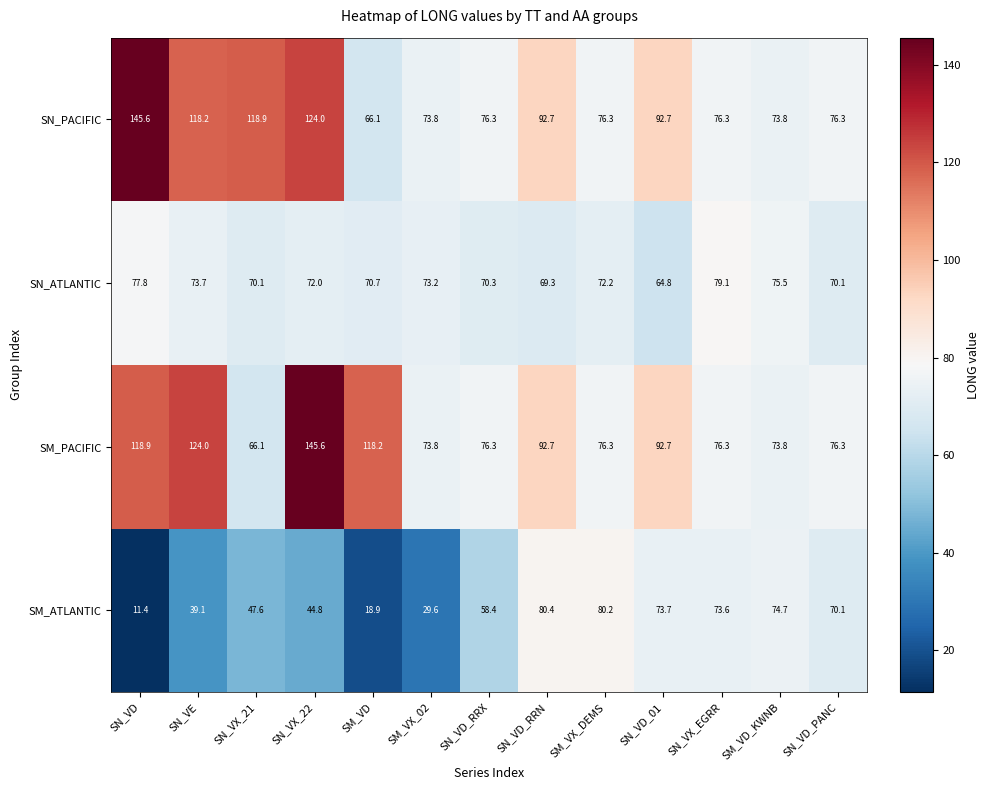

Where is SM_ATLANTIC nearest to the value 45?

SN_VX_22